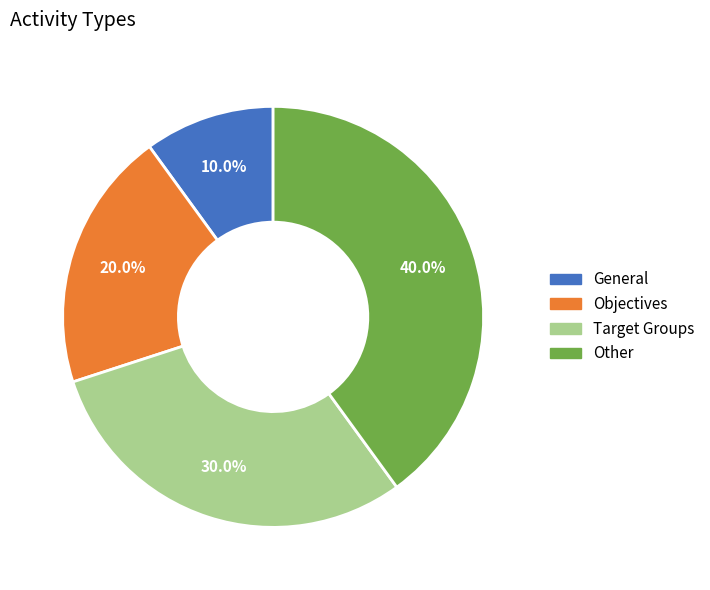

To the nearest percent, what is the difference between the largest and smallest slice percentages?

30%